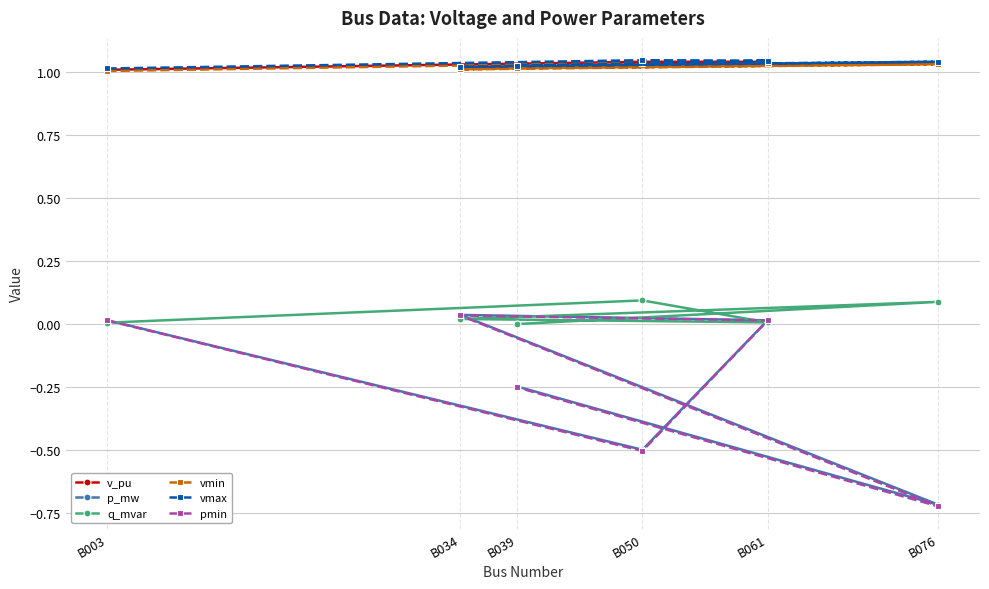

List the series in order of their peak value, highest first.

vmax, v_pu, vmin, q_mvar, p_mw, pmin